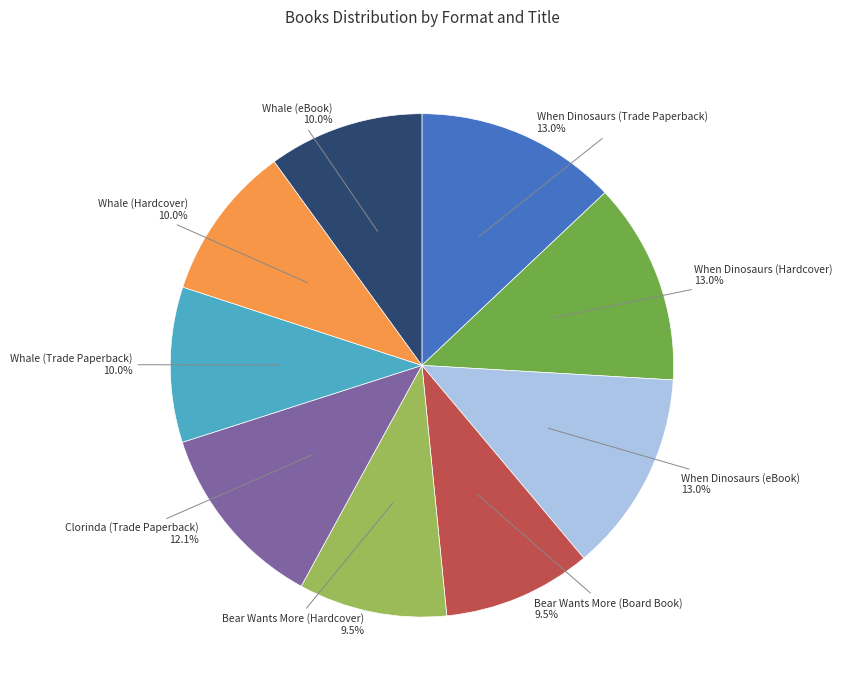

Is there a majority slice in this chart?

No